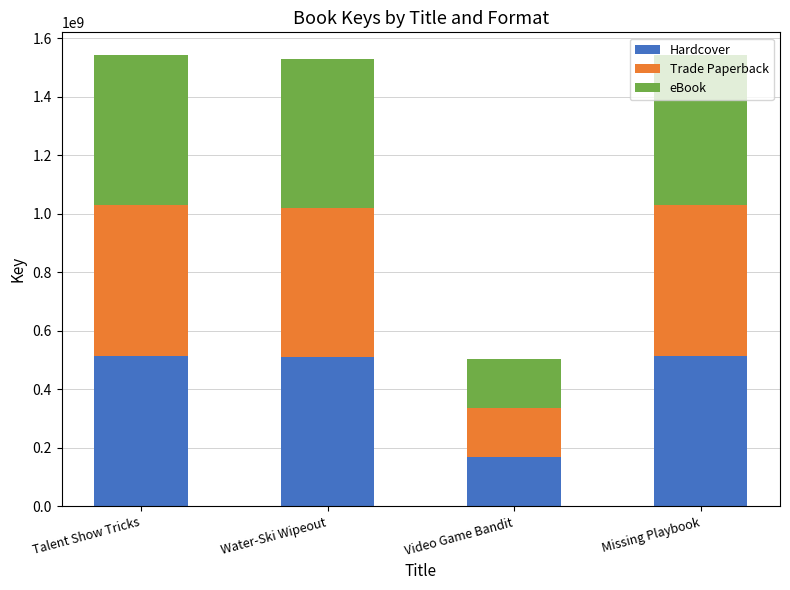

The Hardcover series shows 748101784 at Missing Playbook. True or false?

False